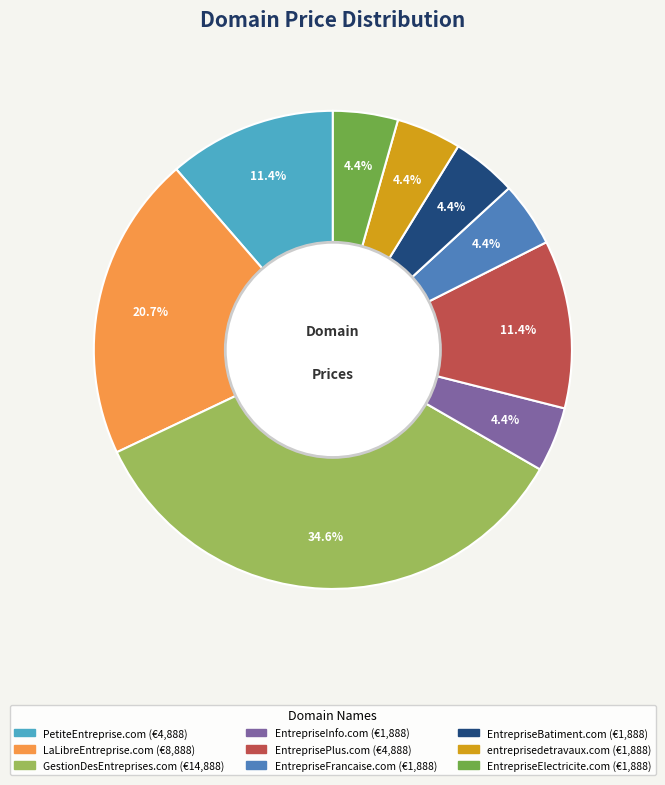

Which category has the biggest portion of the pie?

GestionDesEntreprises.com